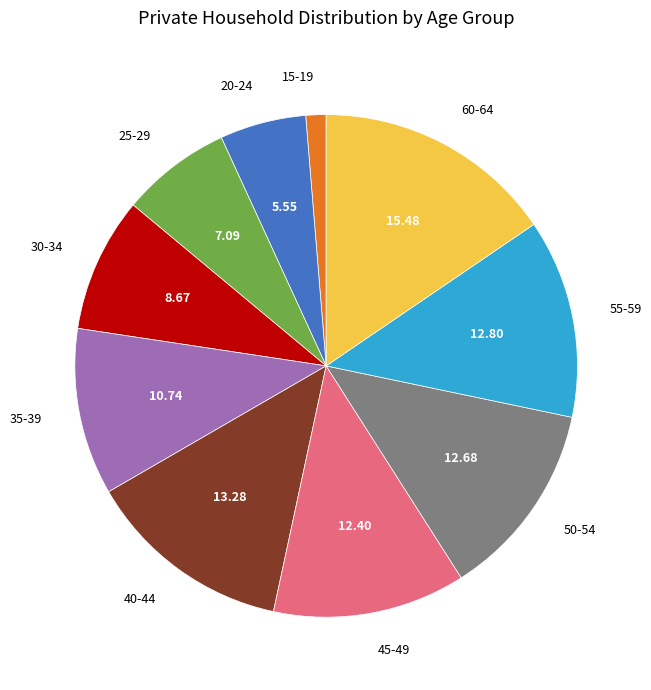

Count the number of slices in the pie.

10